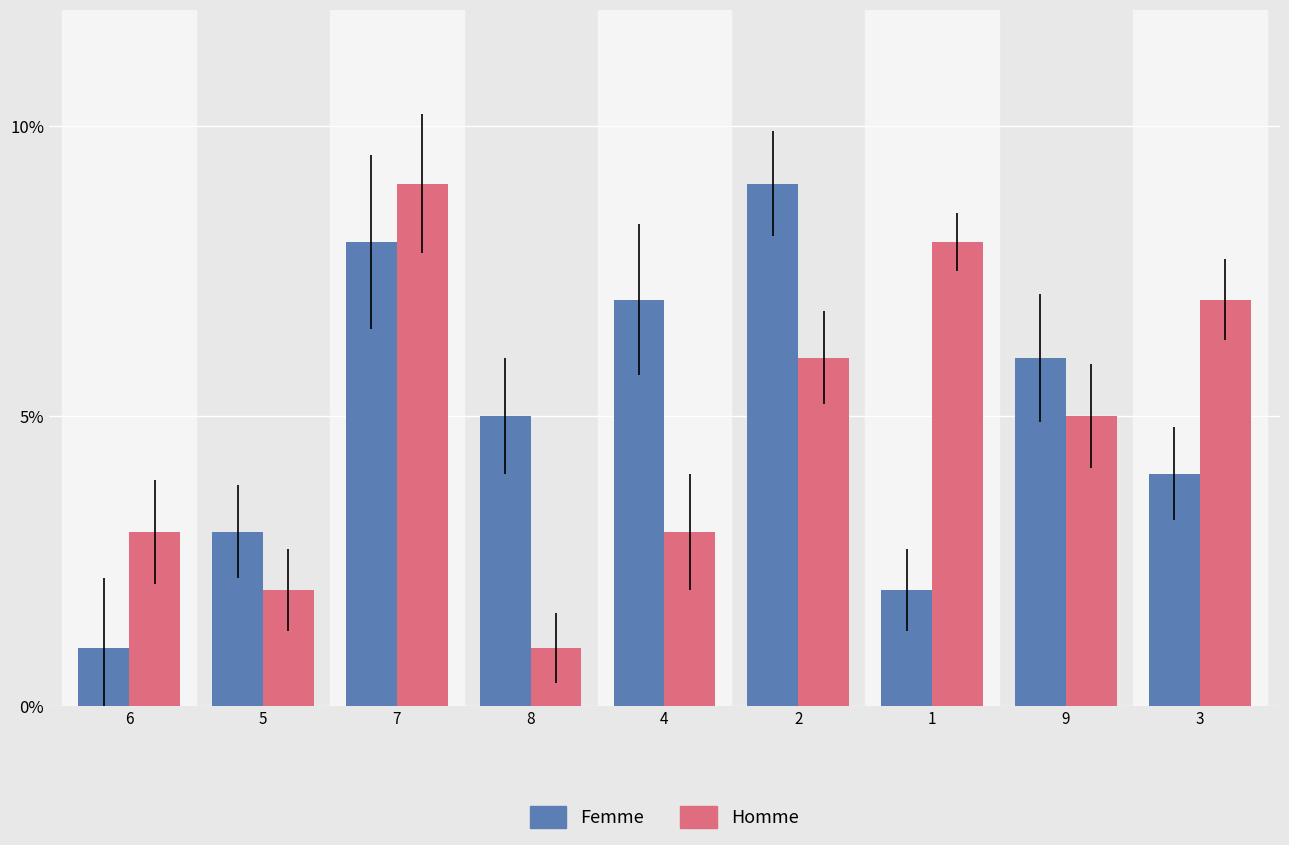

What is the value of the Femme bar at the 7th from the left?

2